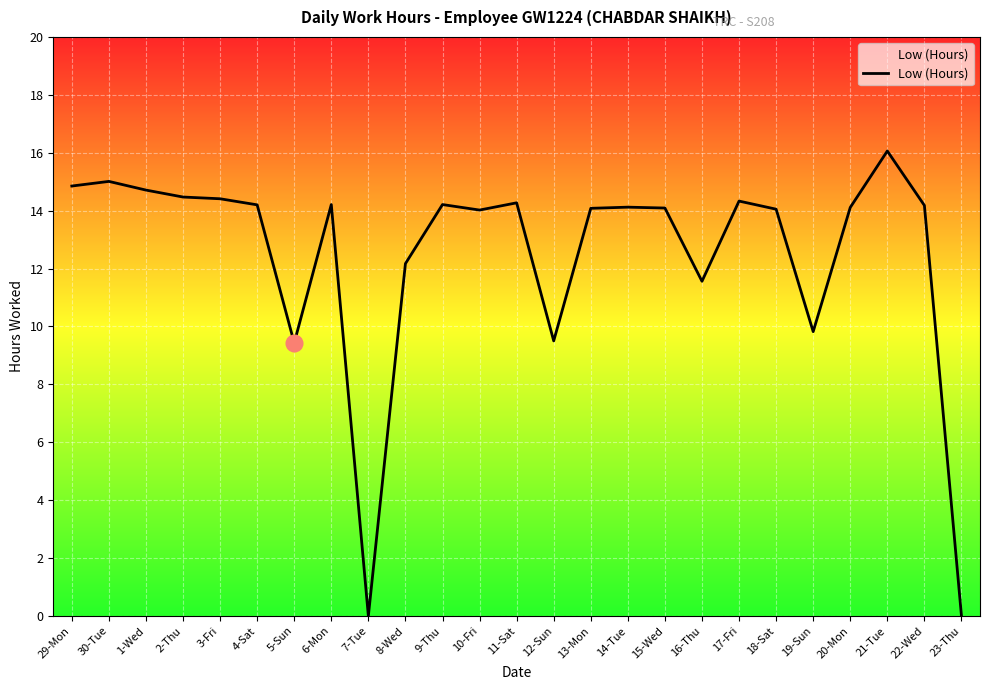

What is the maximum value shown in the chart?

16.1